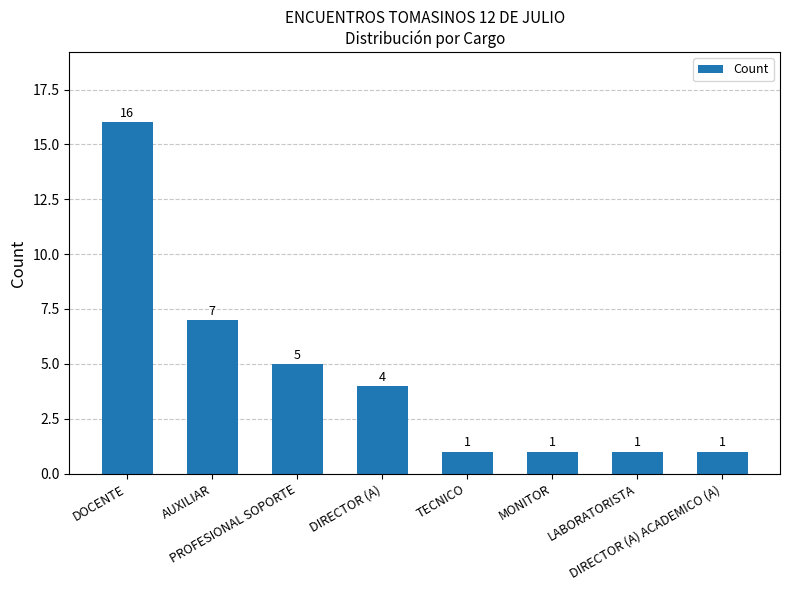

What is the label of the 3rd bar from the left?

PROFESIONAL SOPORTE